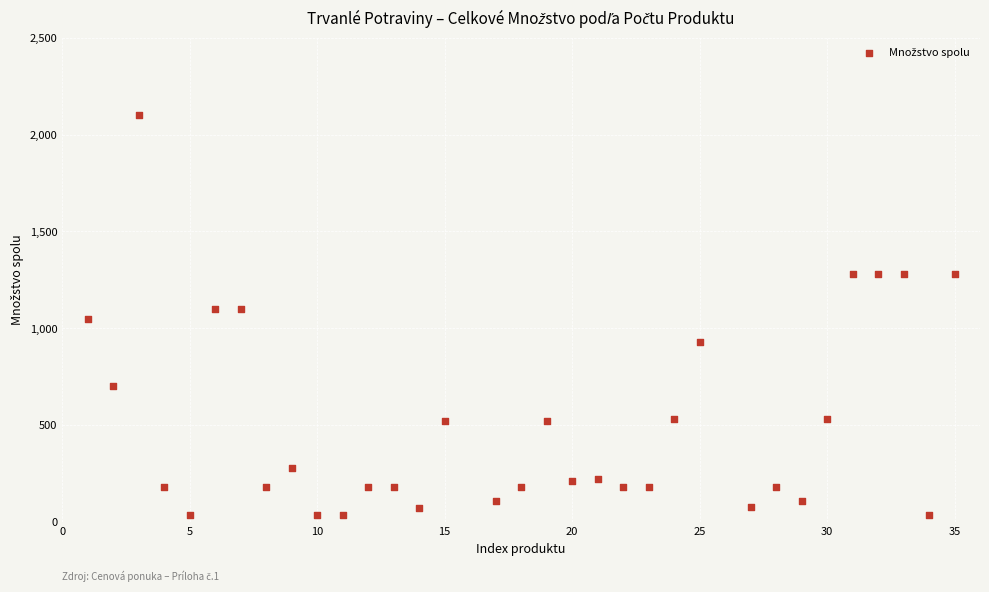

What is the range of Y values (max minus min)?

2065